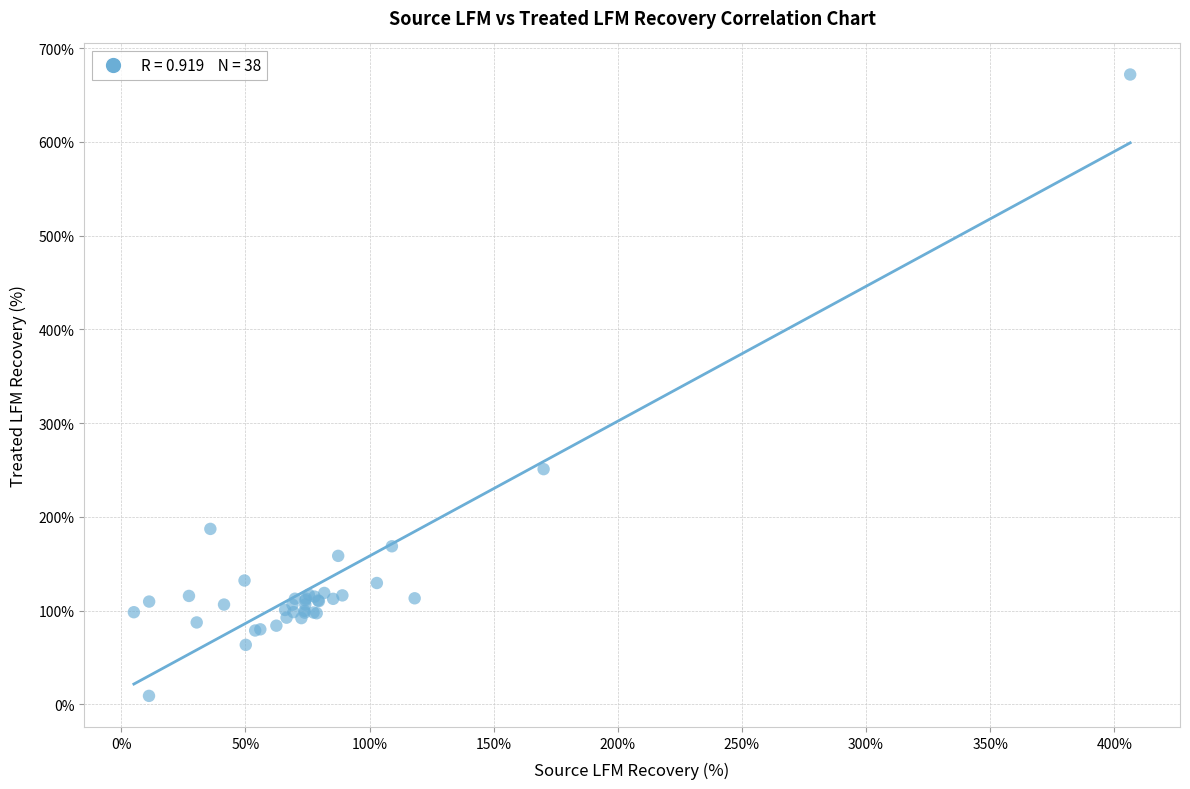

What Y value in the scatter plot is closest to 340?

250.8